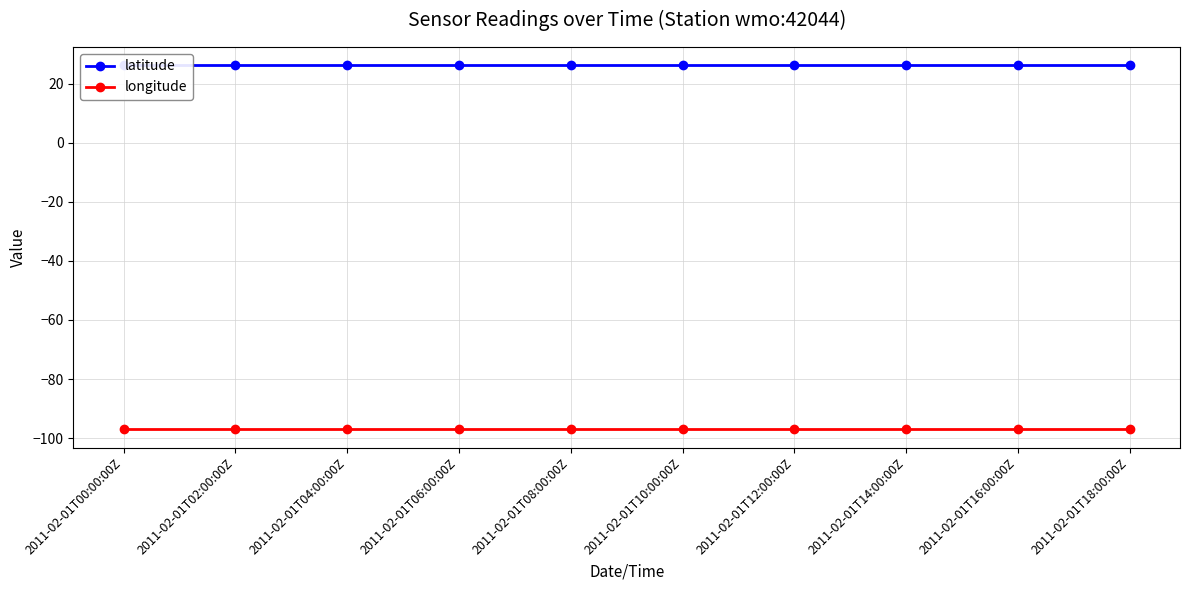

True or false: latitude and longitude intersect in this chart.

False